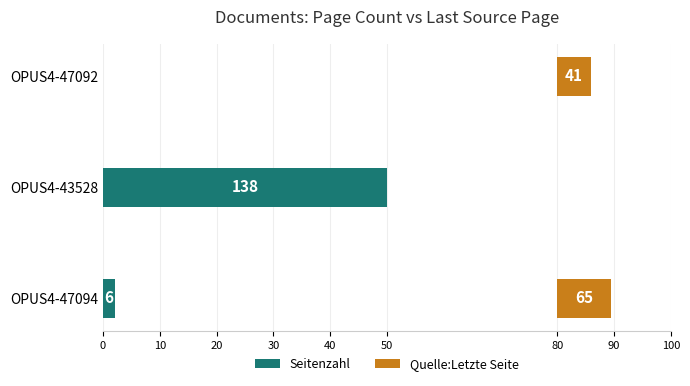

List the series in order of their peak value, highest first.

Seitenzahl, Quelle:Letzte Seite